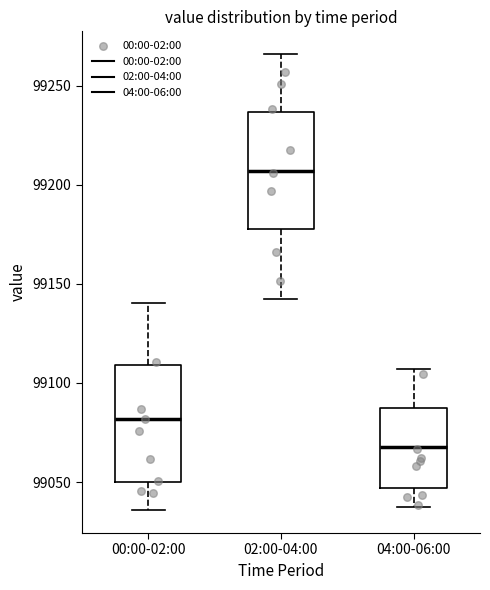

Reading left to right, read every box against the y-axis: the position of its median line, the range the box covers, and the ends of its whiskers. The values are not printed on the chart, so give them approximately, as read against the axis.

00:00-02:00: median 99080, box 99050 to 99110, whiskers 99035 to 99140
02:00-04:00: median 99205, box 99180 to 99235, whiskers 99145 to 99265
04:00-06:00: median 99070, box 99045 to 99085, whiskers 99035 to 99105